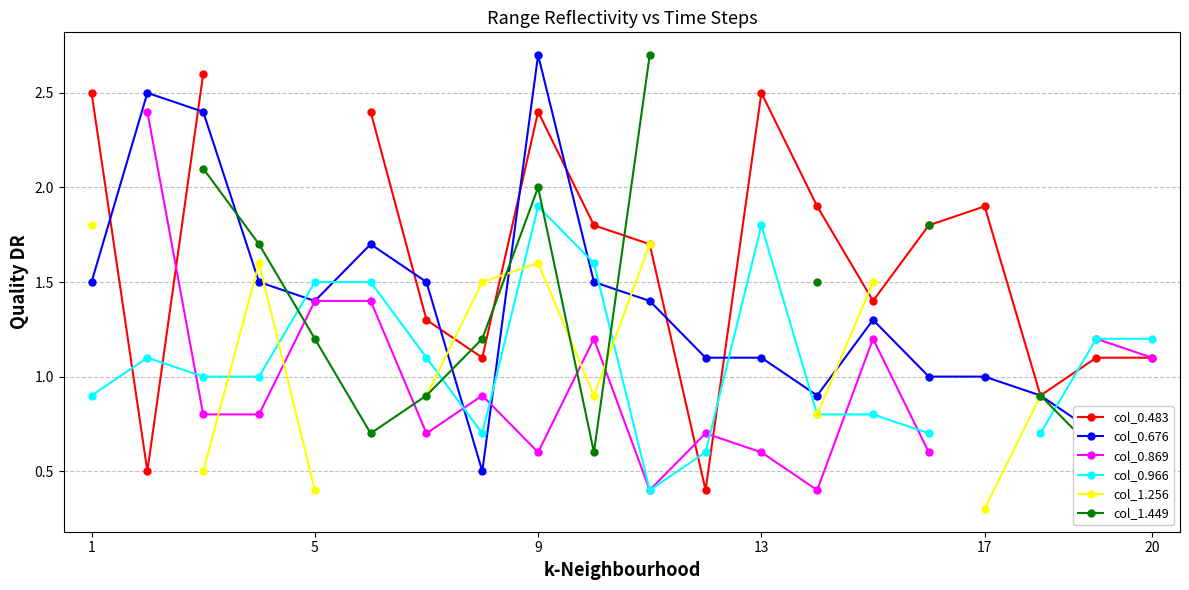

What is the smallest value displayed?

0.3